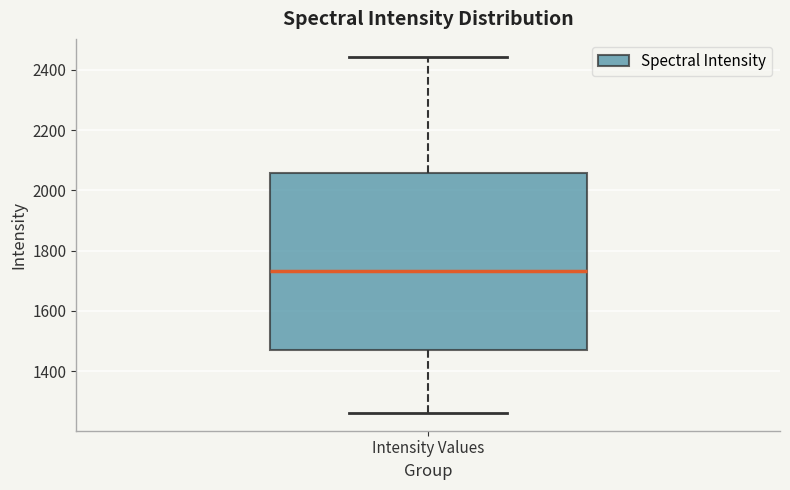

Where is the upper edge of the box for Intensity Values on the y-axis? The values are not printed on the chart, so give them approximately, as read against the axis.

2060